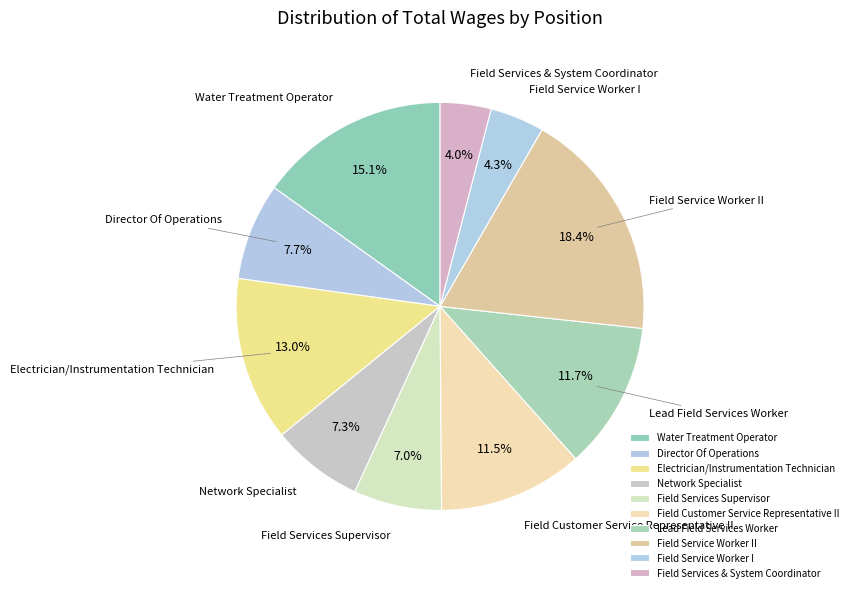

What is the largest slice in the pie chart?

Field Service Worker II